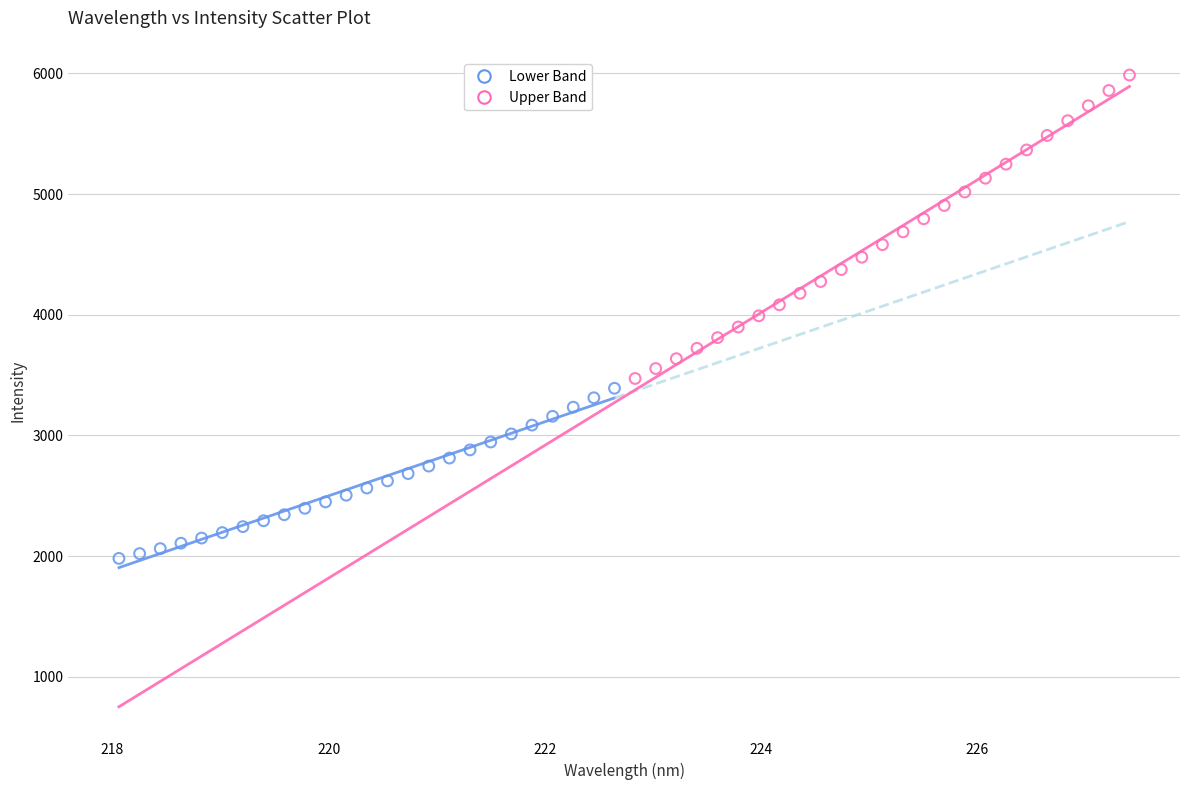

Which series contains the lowest Y value?

Lower Band